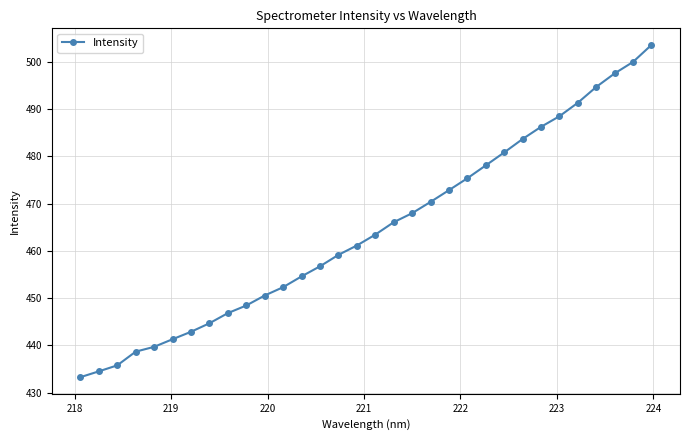

What is the minimum value shown in the chart?

433.3